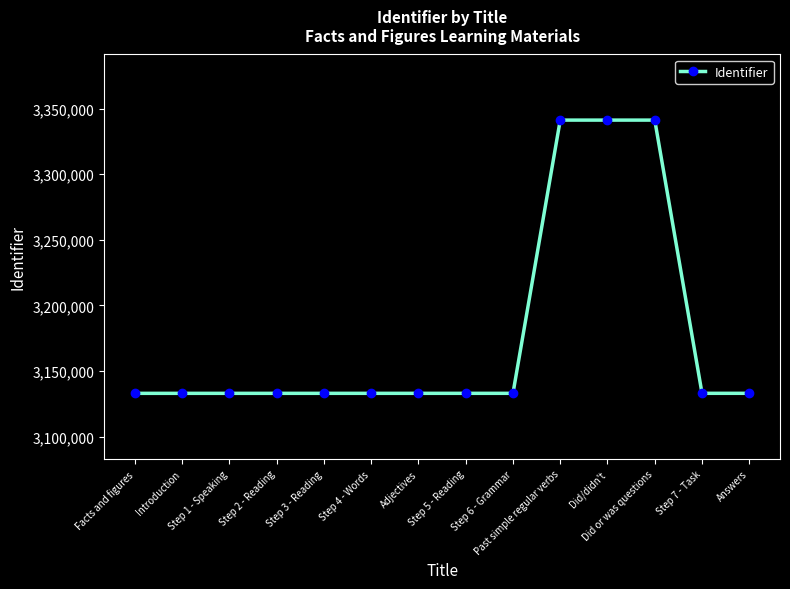

What is the greatest value displayed?

3341227